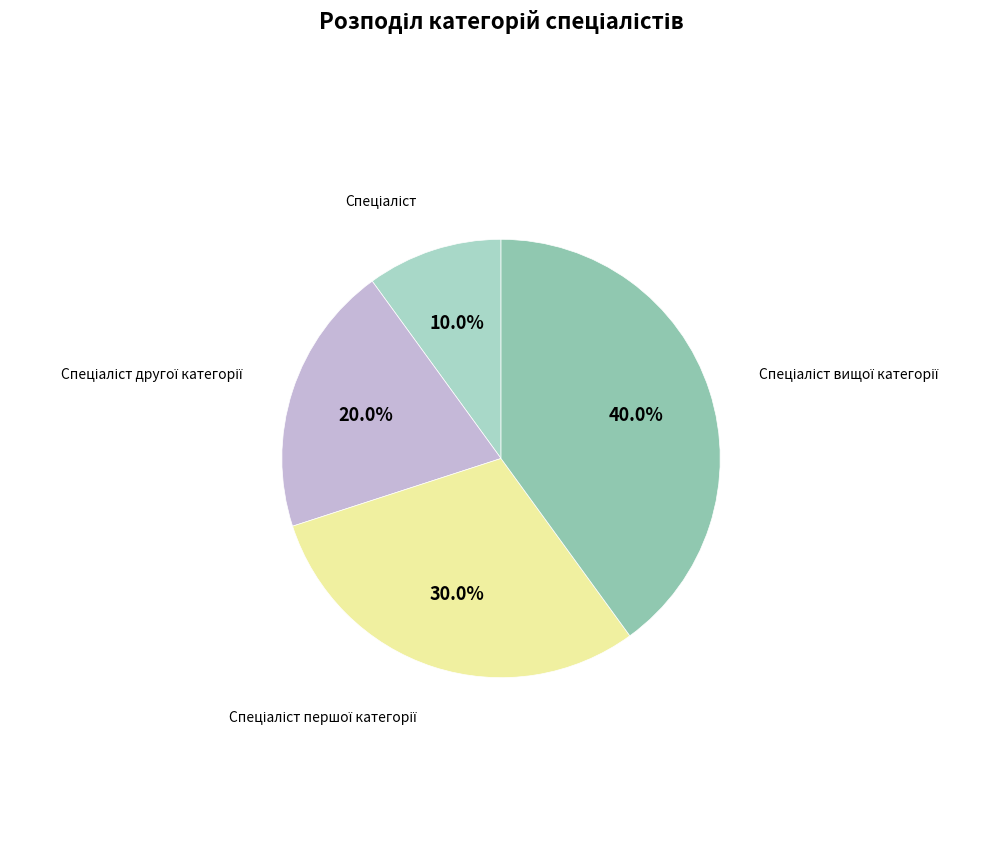

Is there a majority slice in this chart?

No